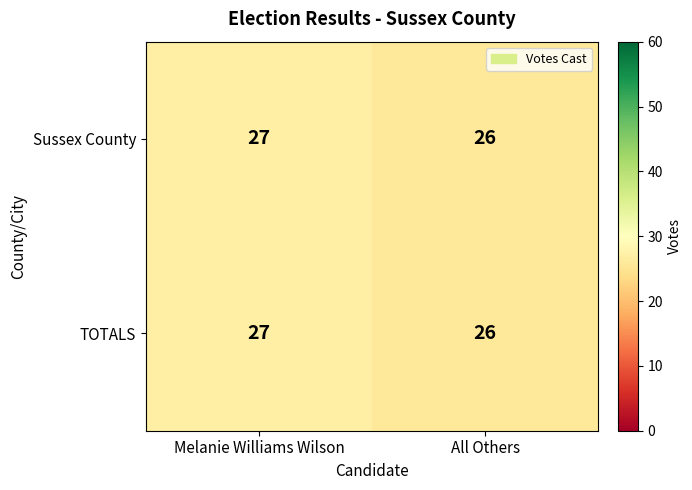

Is it true that TOTALS equals 48 at Melanie Williams Wilson?

False